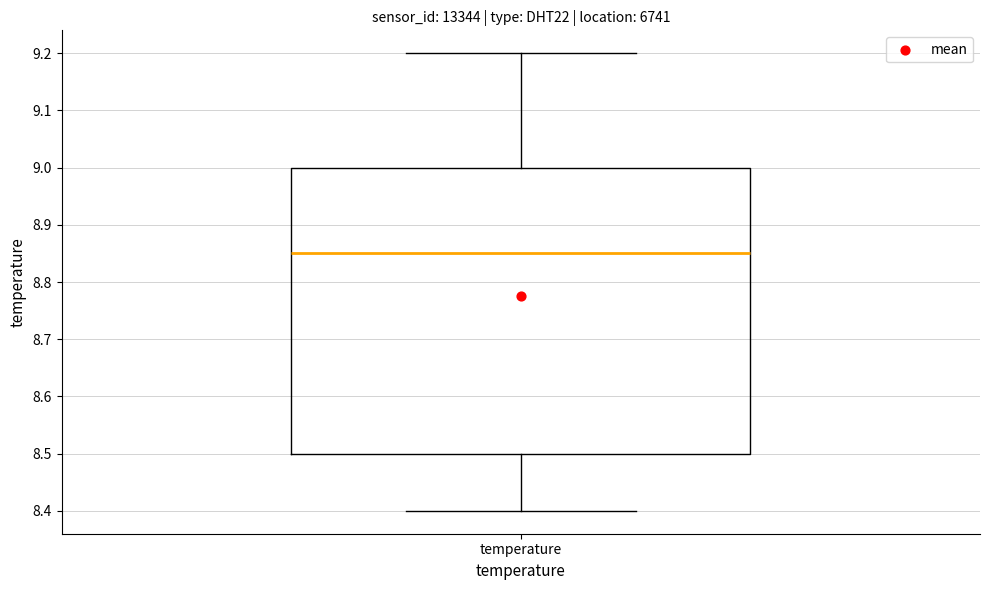

Where does the upper whisker of the box for temperature end on the y-axis? The values are not printed on the chart, so give them approximately, as read against the axis.

9.20